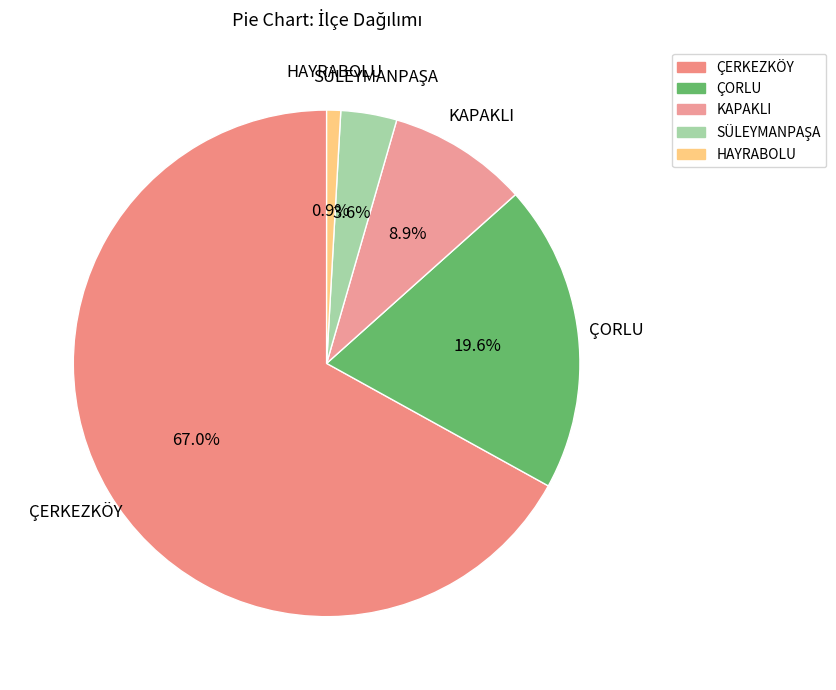

To the nearest percent, what is the average slice percentage?

20%